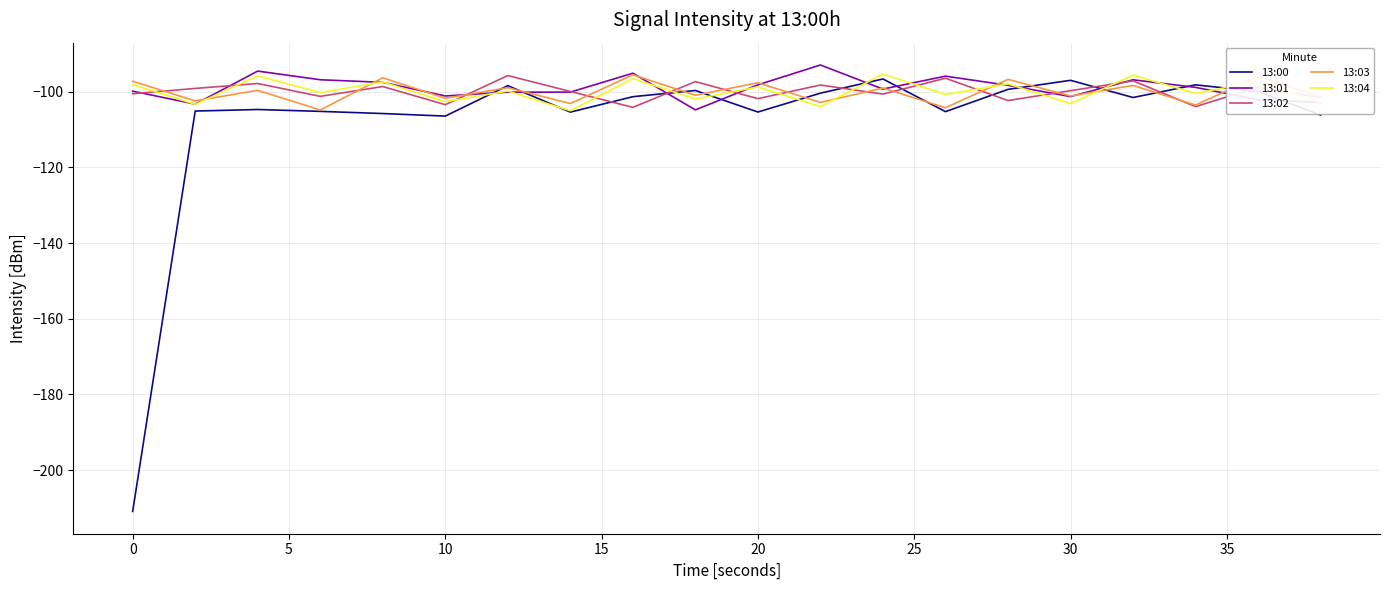

How many interior local peaks does the 13:03 series have?

9